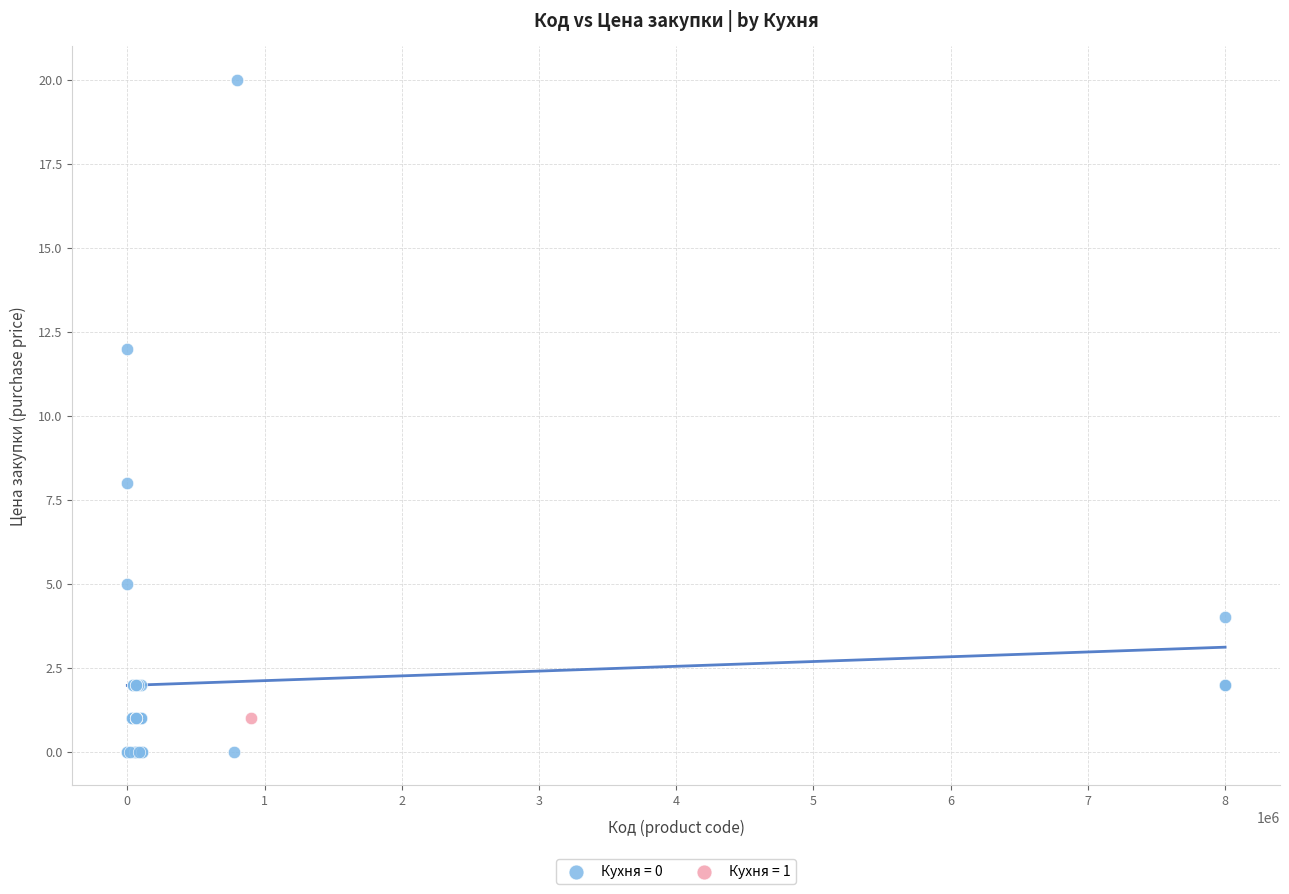

What are all the series names shown in the legend?

Кухня = 0, Кухня = 1